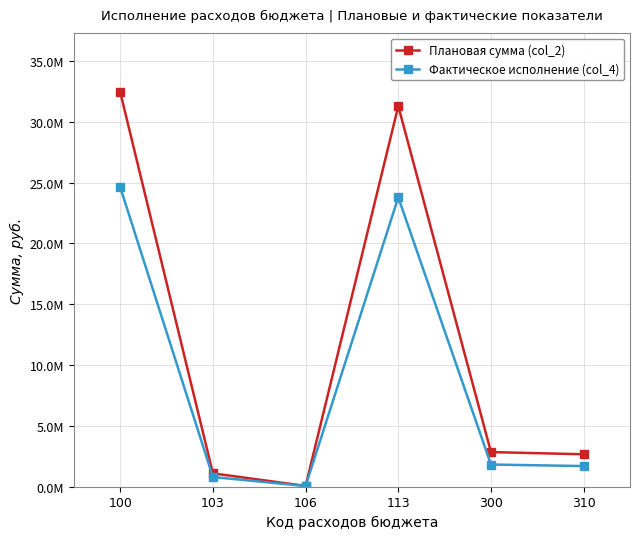

Which label corresponds to the largest value in the chart?

100